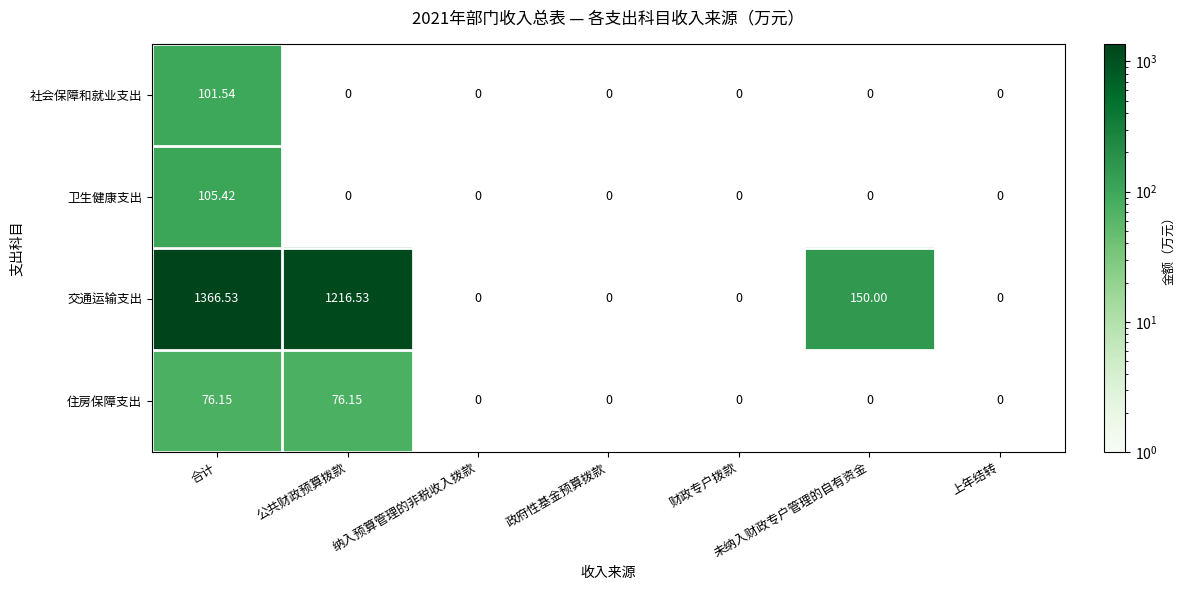

What is the highest value of the 交通运输支出 series?

1366.5